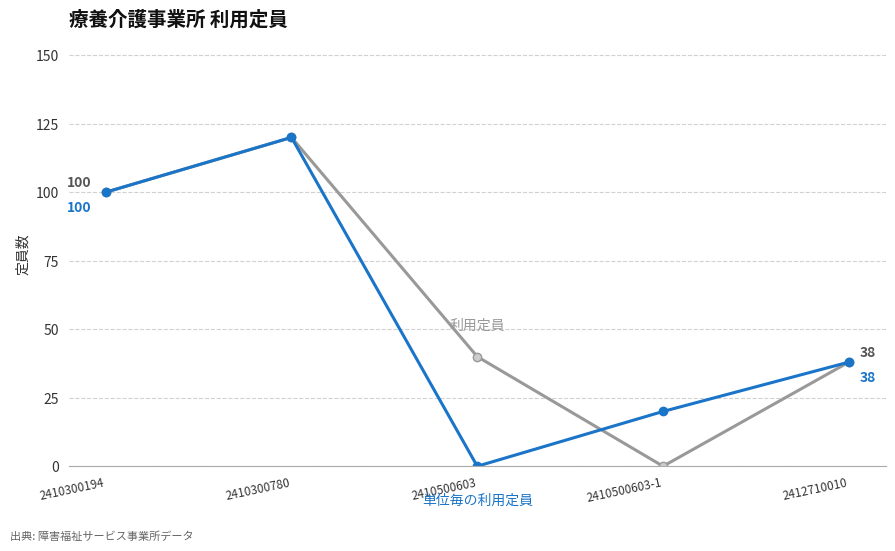

What is the label of the 2nd point from the right?

2410500603-1